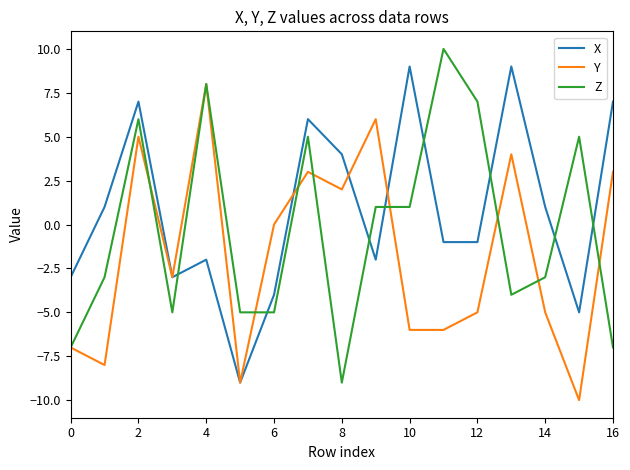

What is the maximum value shown in the chart?

10